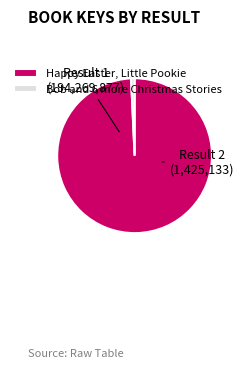

What is the largest slice in the pie chart?

Happy Easter, Little Pookie